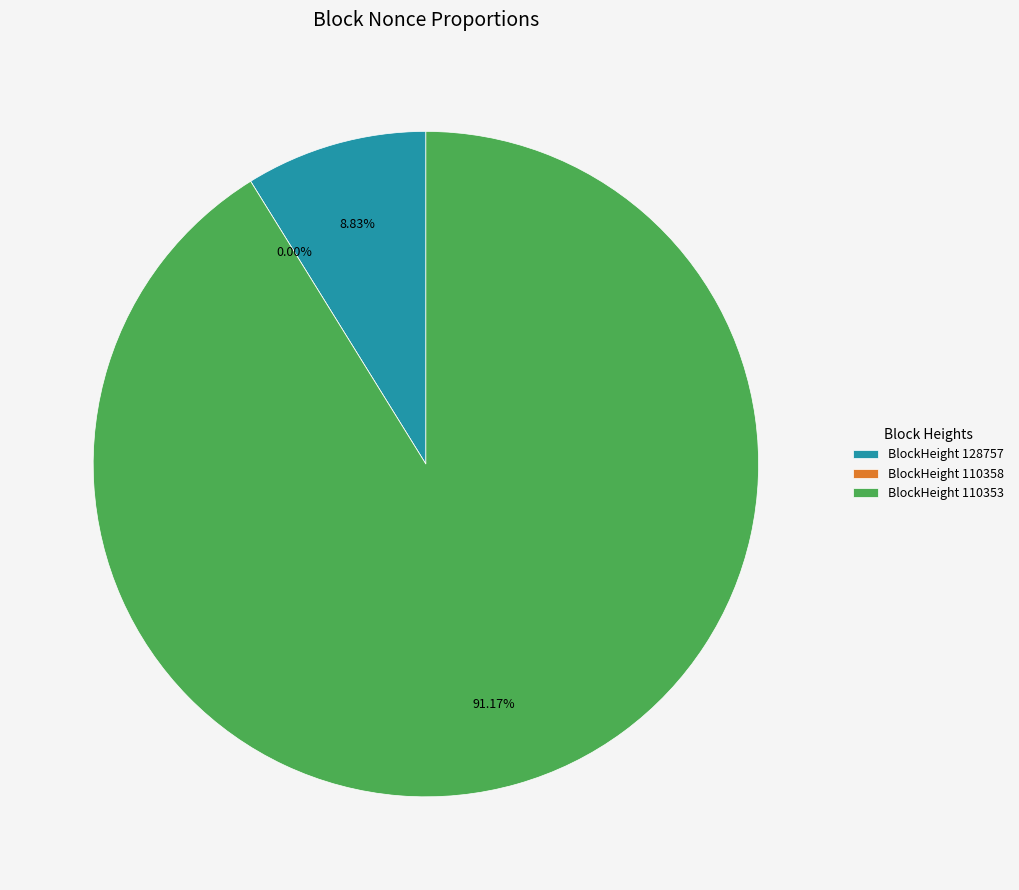

What percentage do 110353 and 110358 together represent?

91.2%